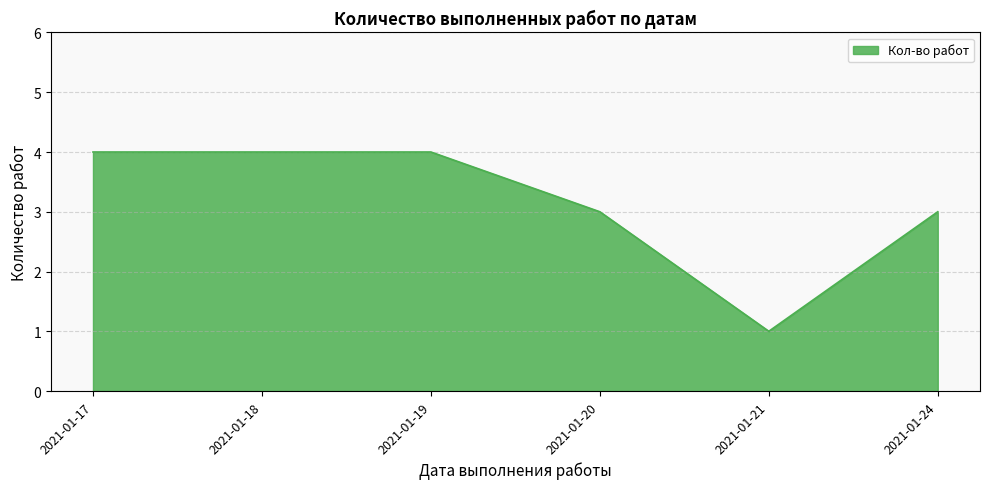

What is the sum of the values at 2021-01-20 and 2021-01-19?

7